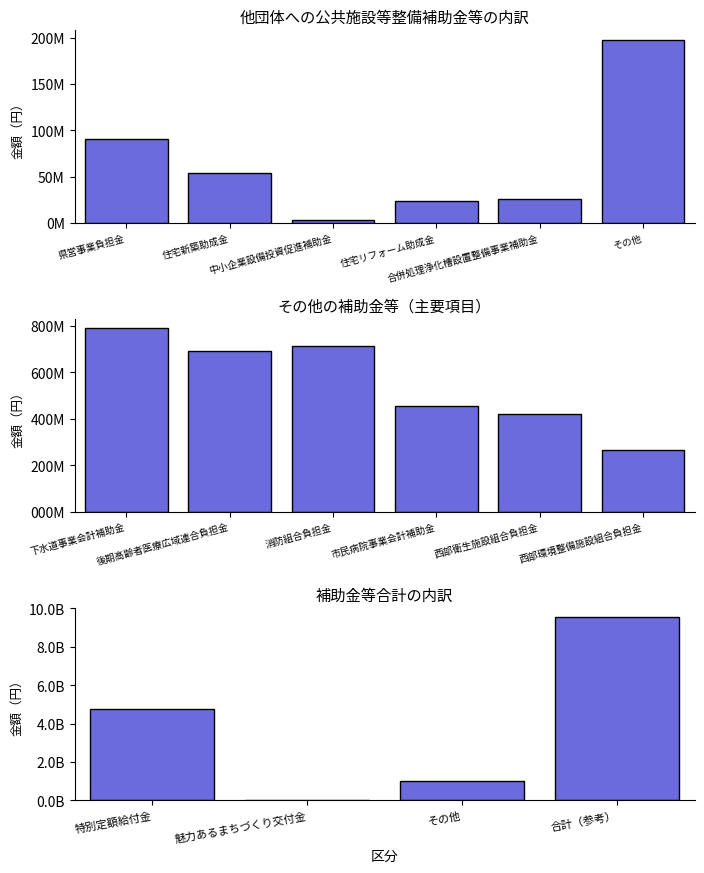

What position from the right is 県営事業負担金?

6